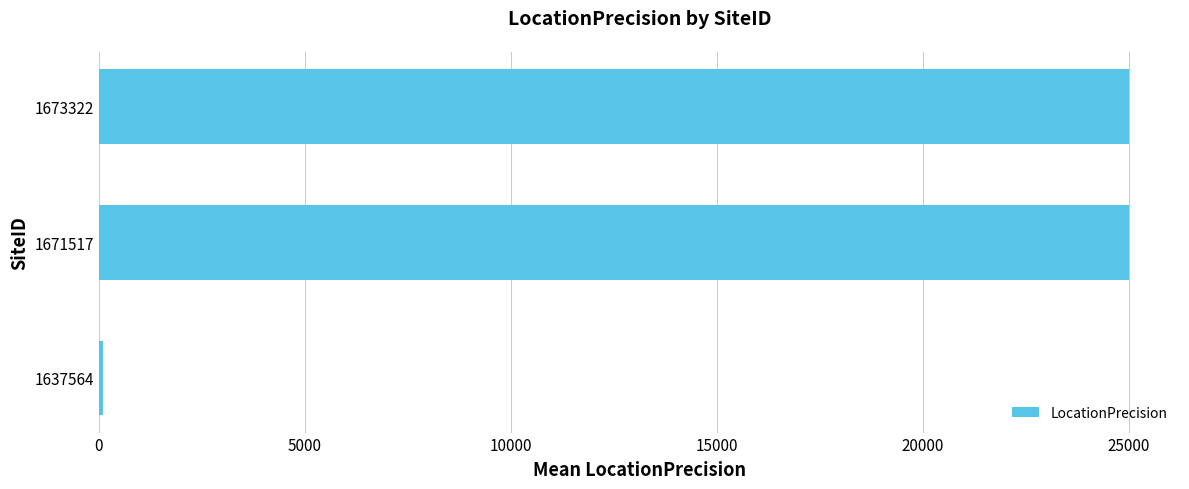

What is the difference between the second highest and minimum values?

24900